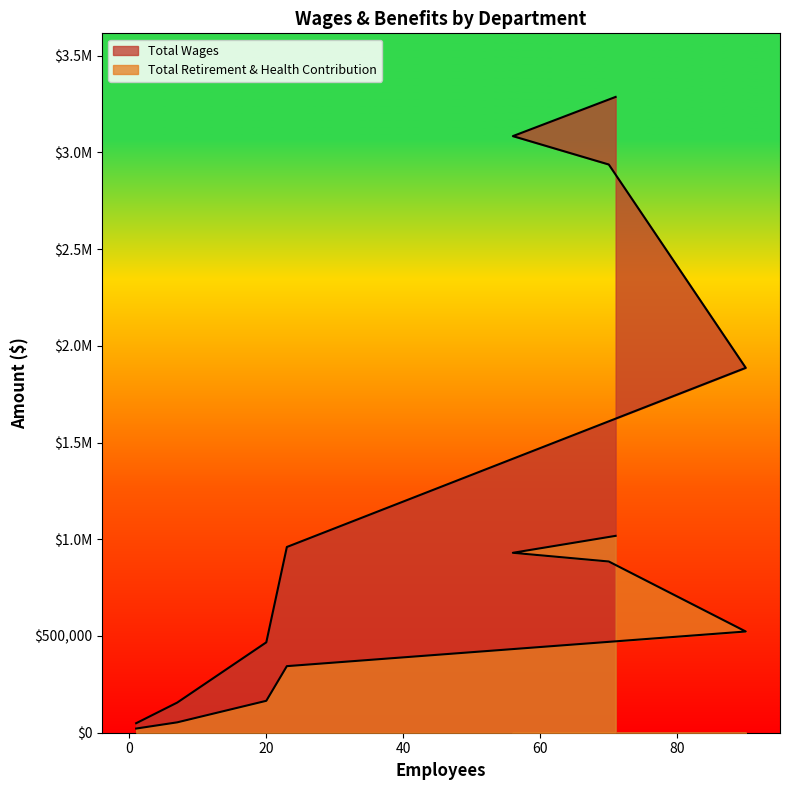

Reading right to left, transcribe all the data shown in this chart.

Total Wages: 3286300	3083701	2936996	1885966	959990	467261	155939	49165
Total Retirement & Health Contribution: 1017582	929962	885023	523162	344114	164977	53695	21590